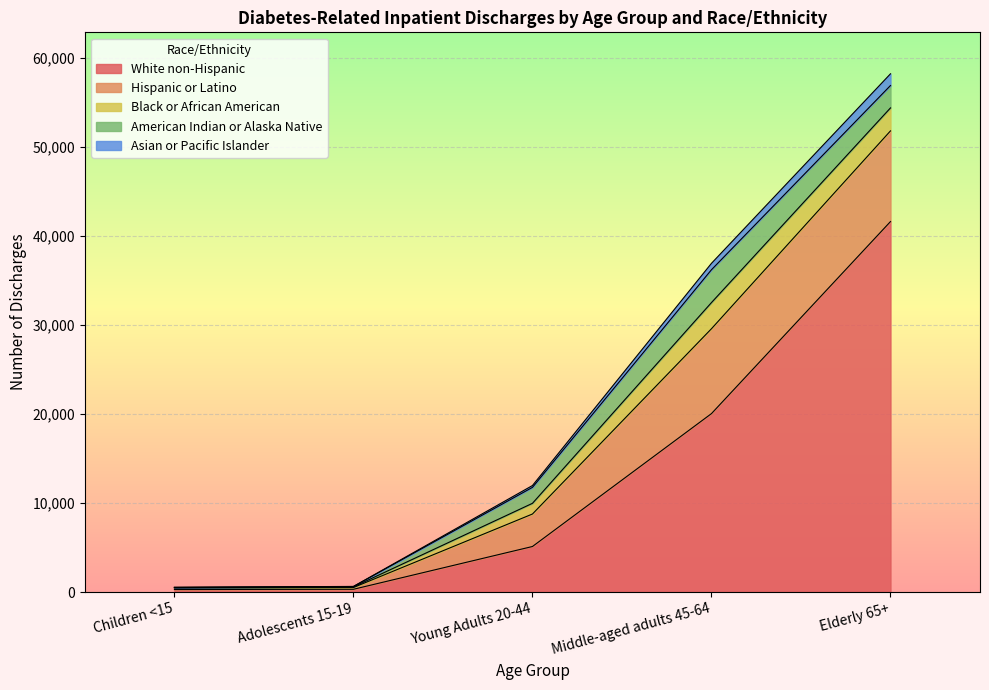

What is the highest value of the American Indian or Alaska Native series?

3691